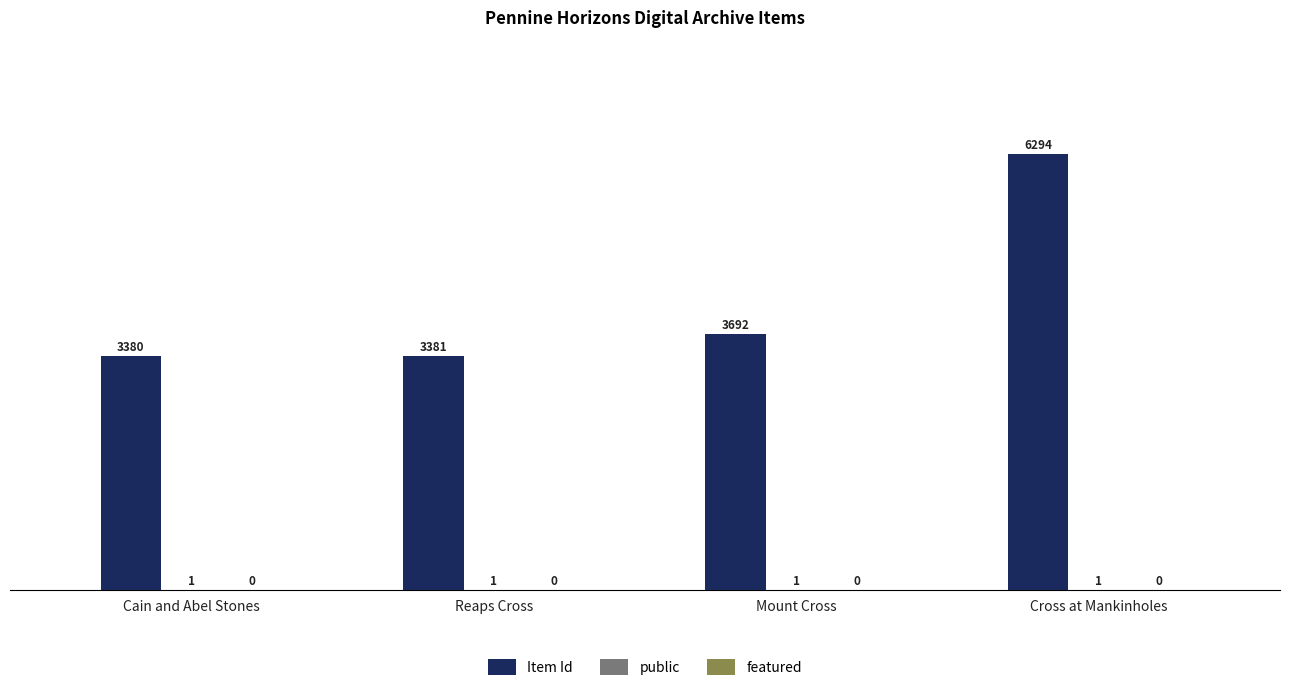

True or false: Item Id has a value of 3380 at Cain and Abel Stones.

True